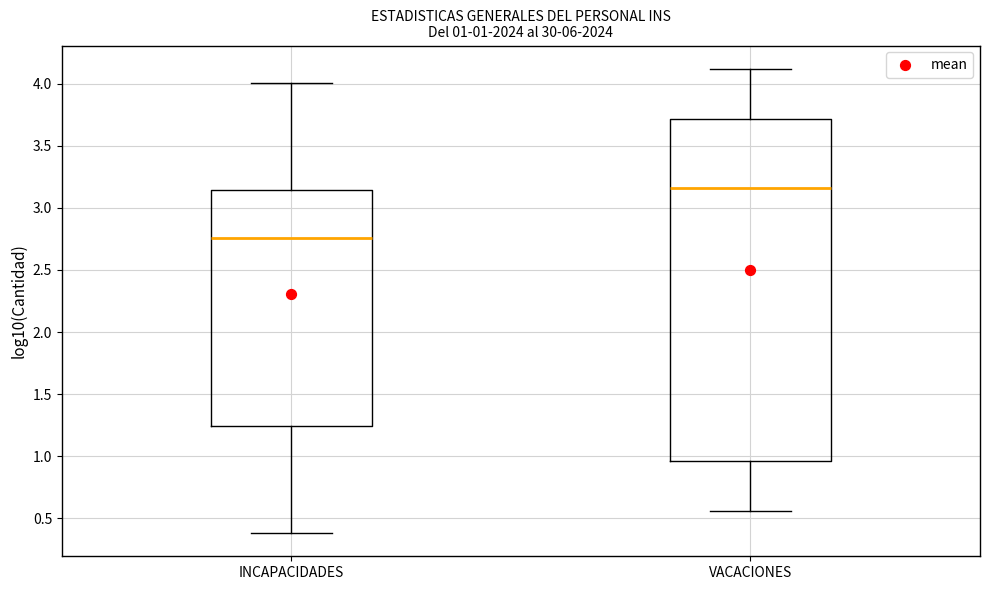

Which box's median line is the highest?

VACACIONES